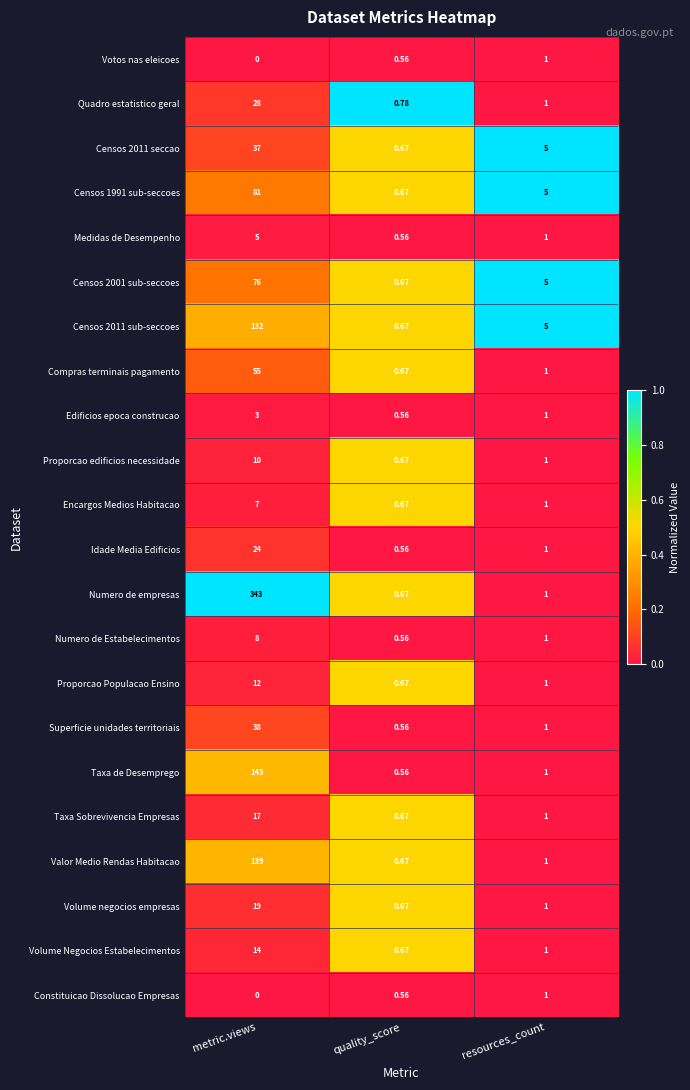

At which label does Compras terminais pagamento reach its minimum?

quality_score